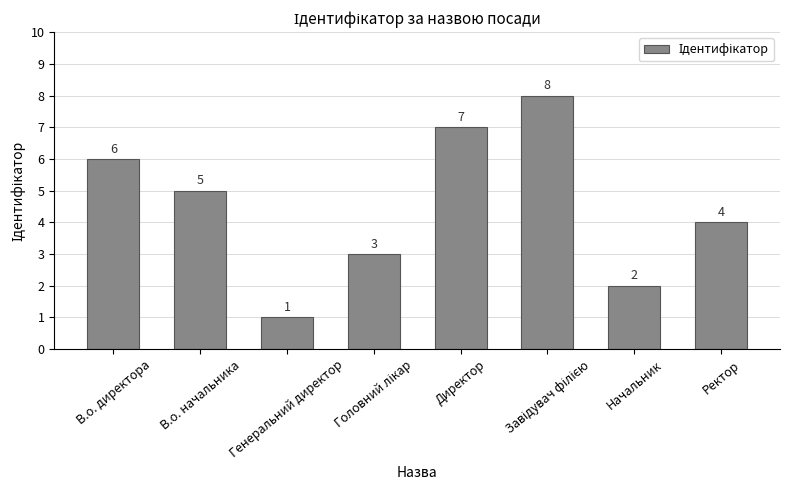

True or false: the data shows 4 at Ректор.

True